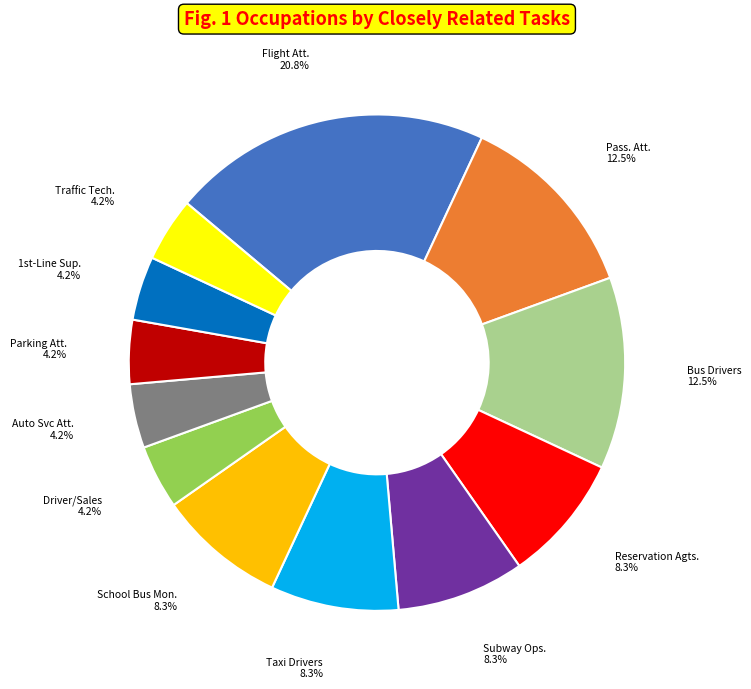

Count the number of slices in the pie.

12